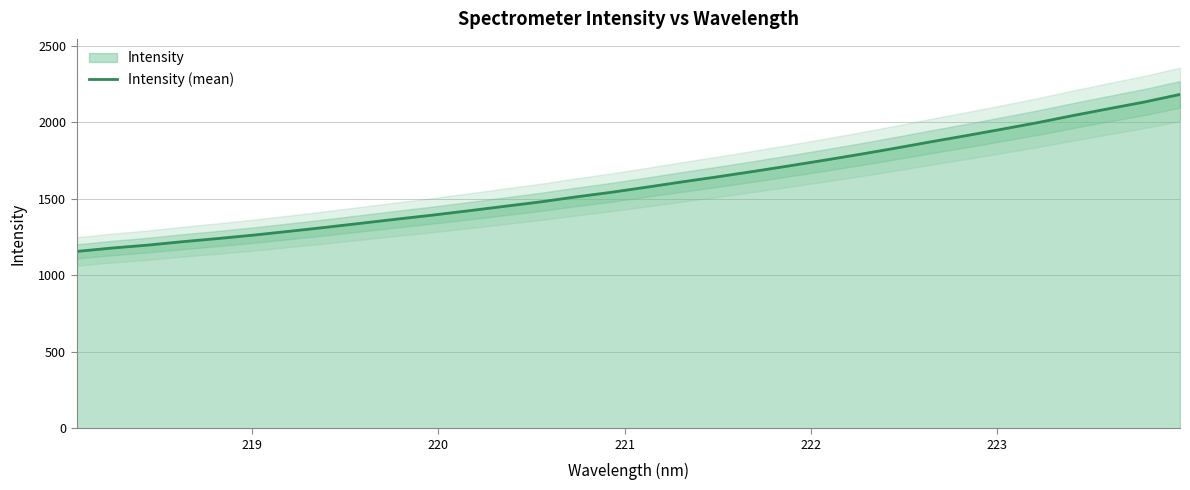

What is the highest value of the Intensity (mean) series?

2181.2